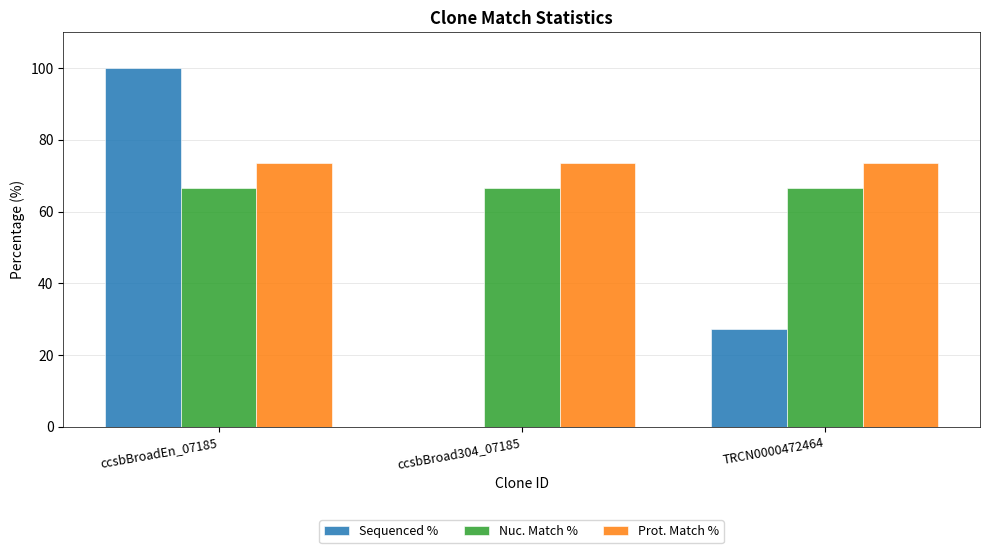

How many groups of bars are there?

3